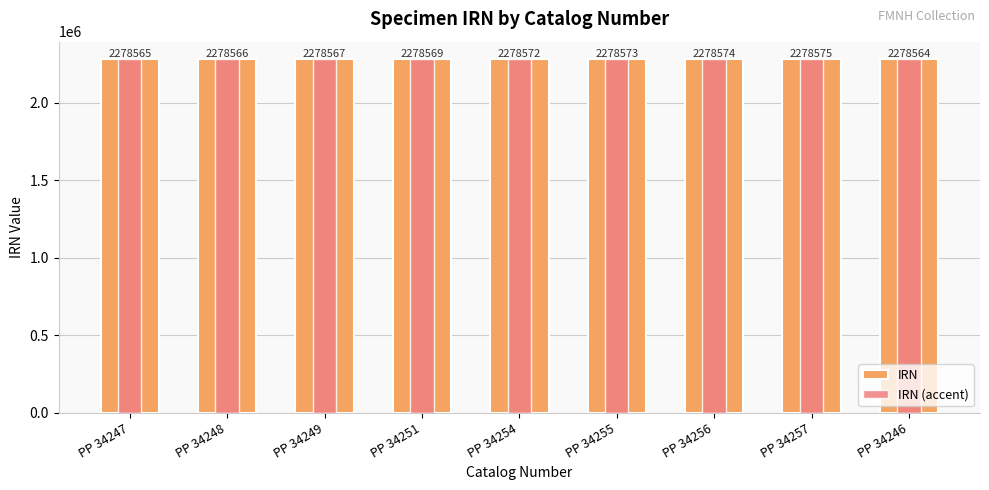

Rank the categories by IRN (accent) value from lowest to highest.

PP 34246, PP 34247, PP 34248, PP 34249, PP 34251, PP 34254, PP 34255, PP 34256, PP 34257